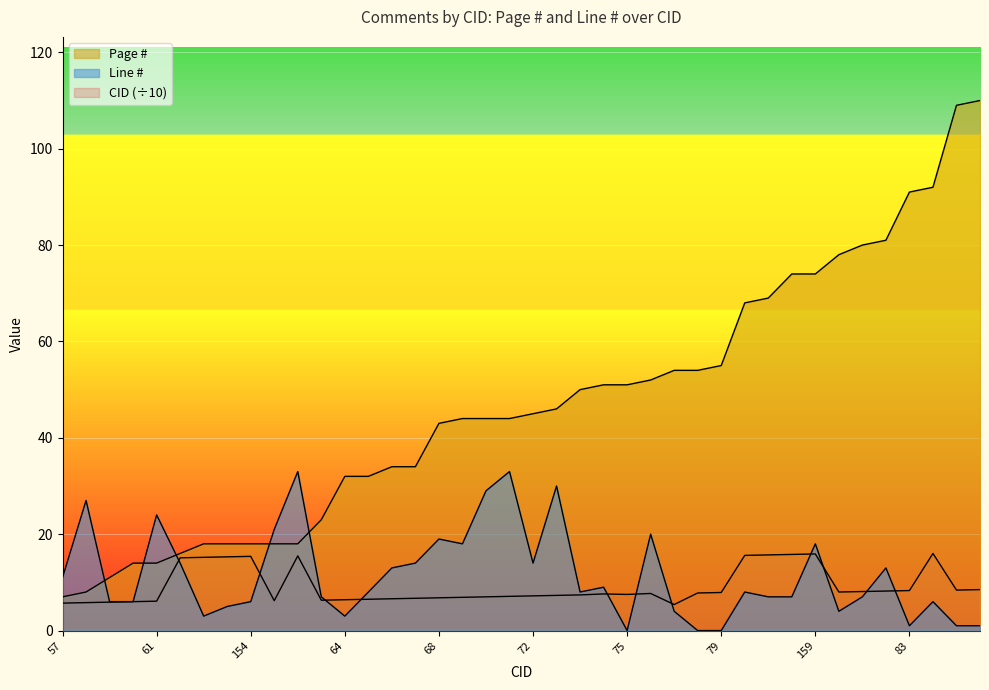

What are all the series names shown in the legend?

CID, Page #, Line #